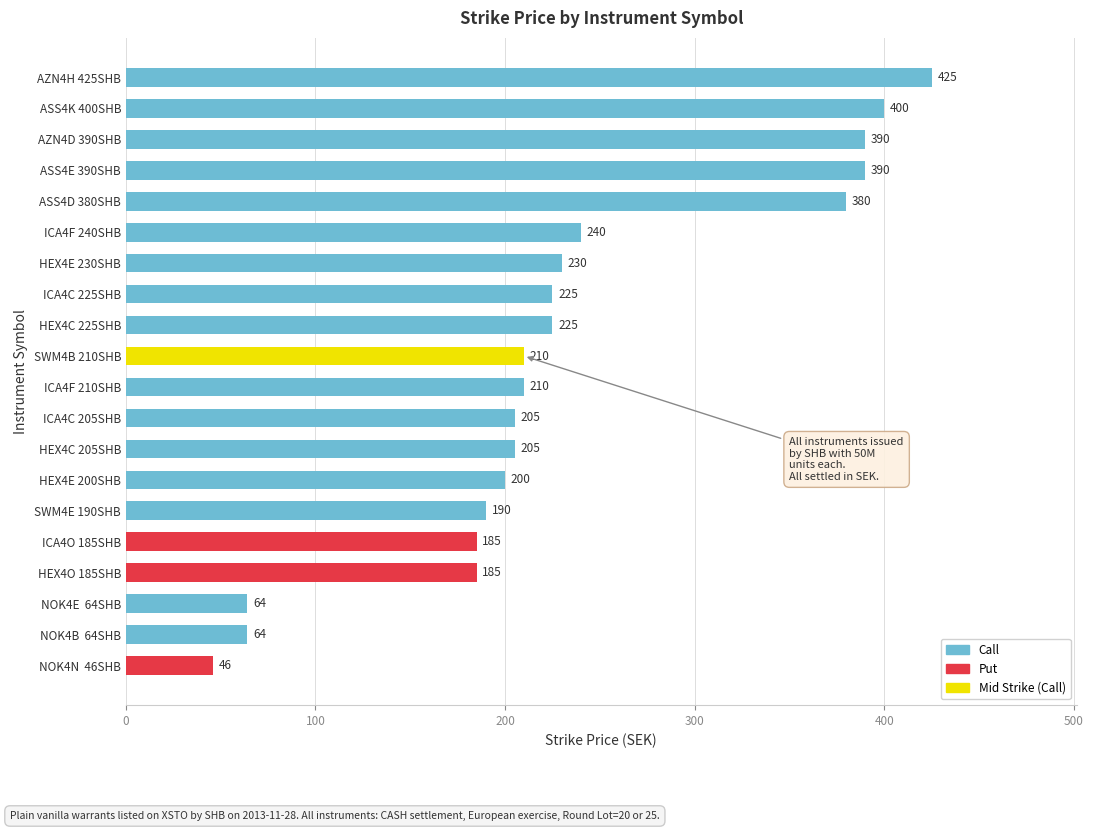

Reading top to bottom, extract all data points from this chart.

425	400	390	390	380	240	230	225	225	210	210	205	205	200	190	185	185	64	64	46